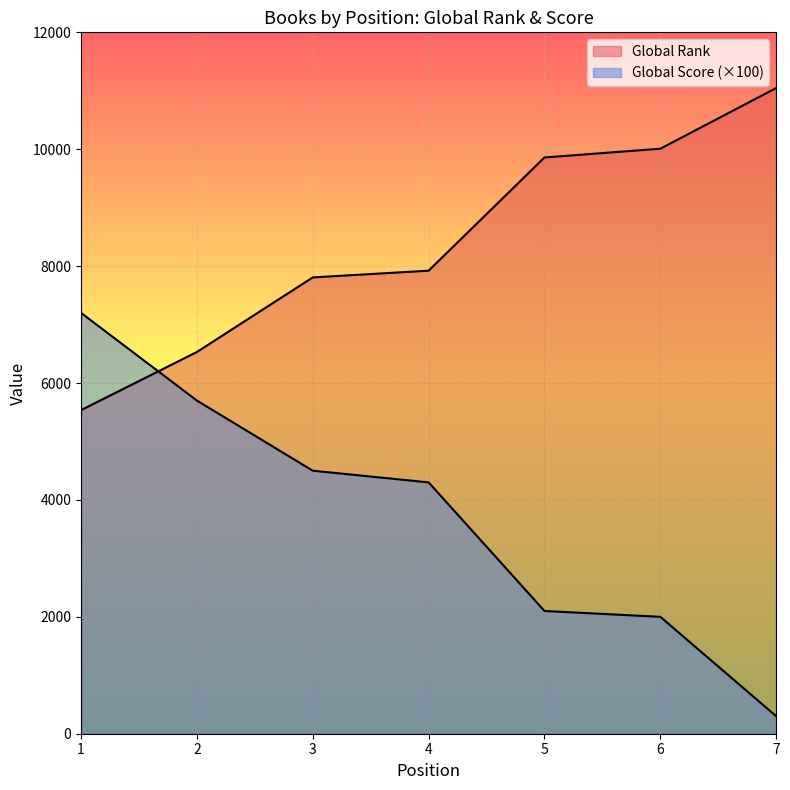

The Global Score series shows 656 at 5. True or false?

False